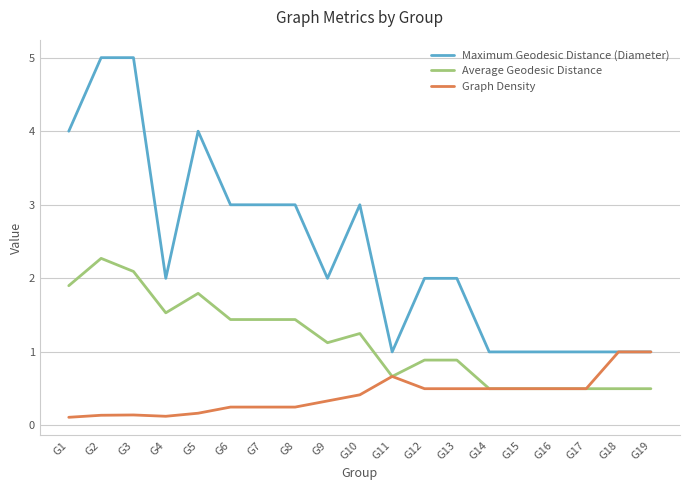

Is this an area chart (filled region under the line)?

No